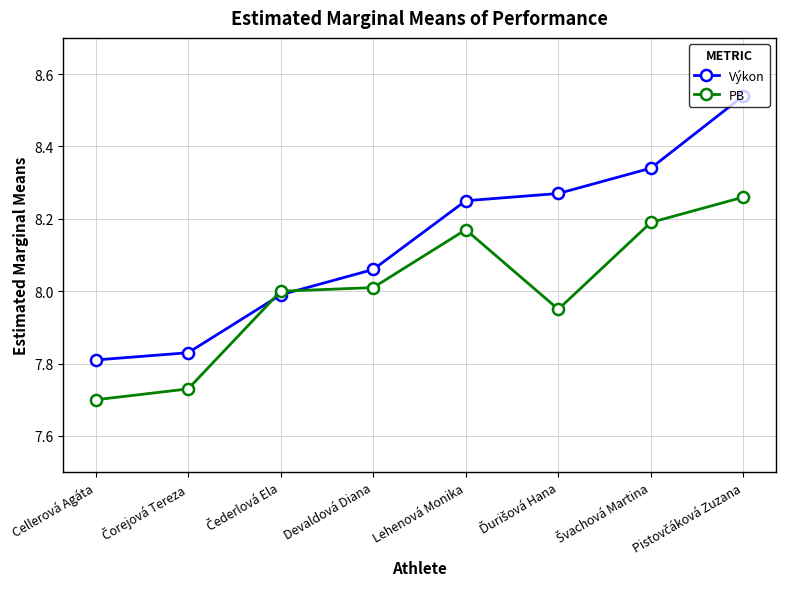

True or false: PB has a value of 8.2 at Lehenová Monika.

True